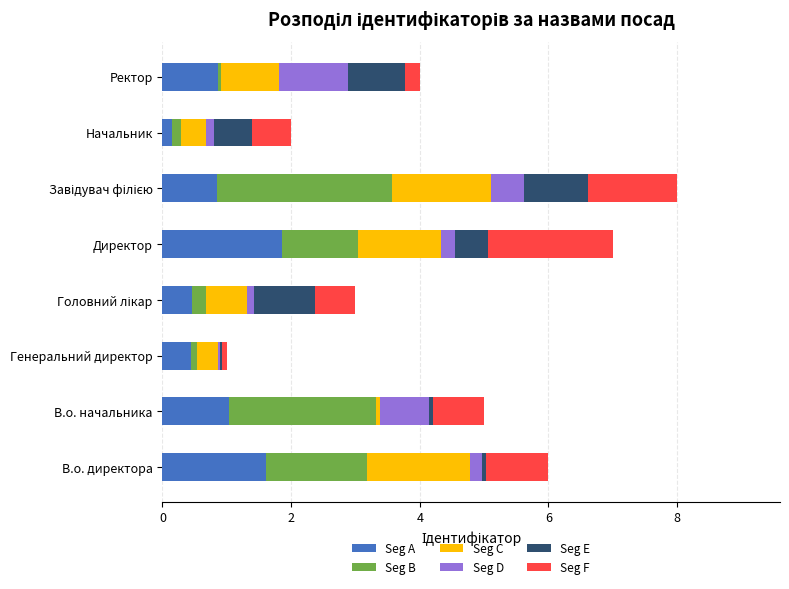

Which category has the highest value in the Seg A series?

Директор